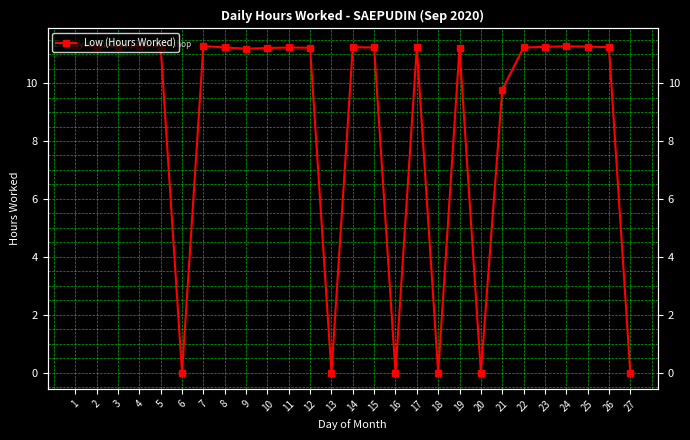

Is this an area chart (filled region under the line)?

No